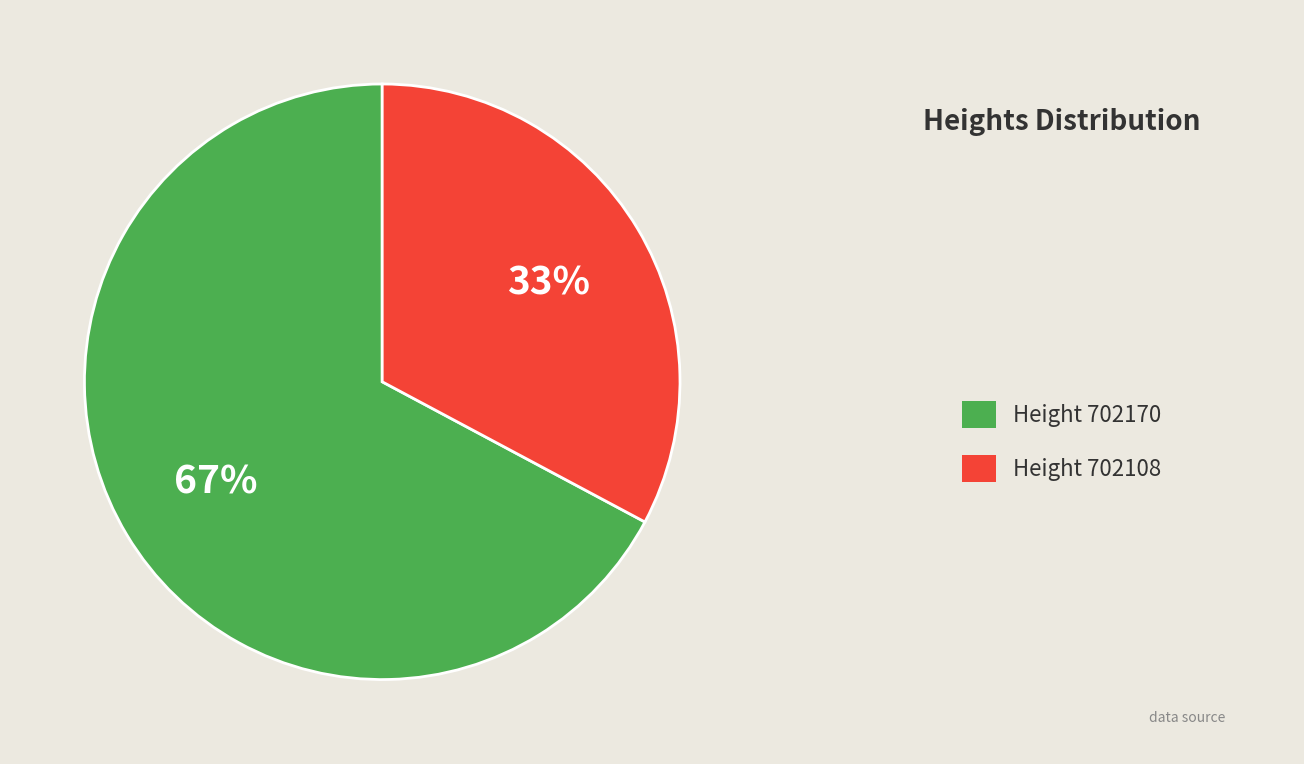

Is there any slice that represents more than half of the pie?

Yes